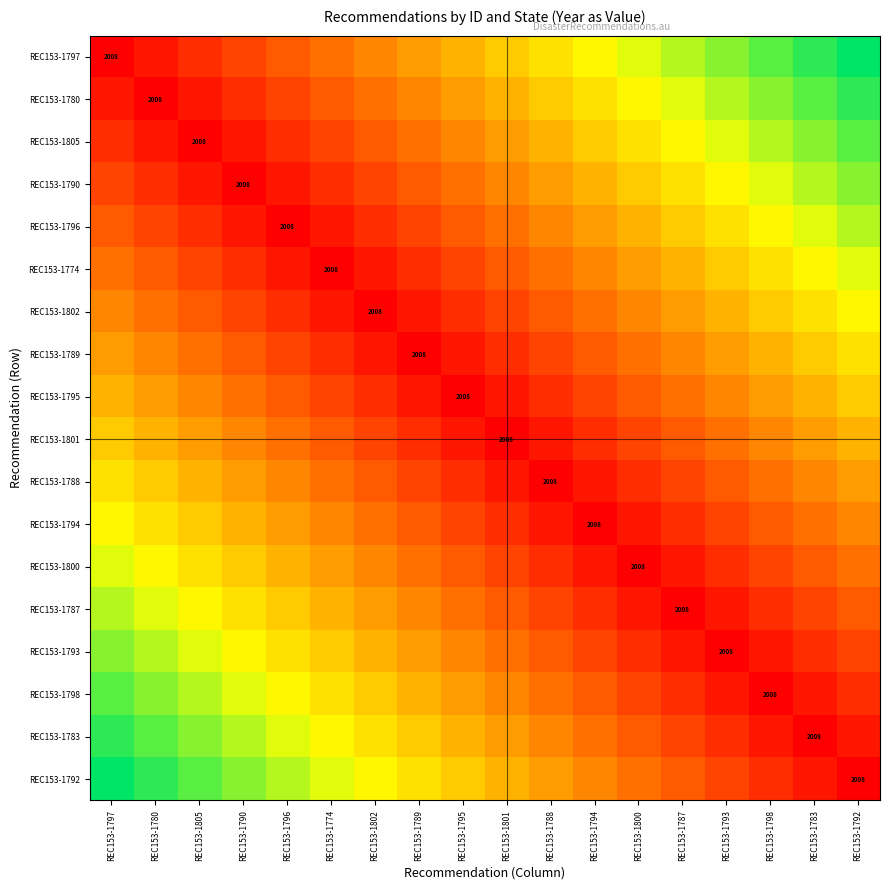

How many values in the REC153-1788 series exceed 0?

17